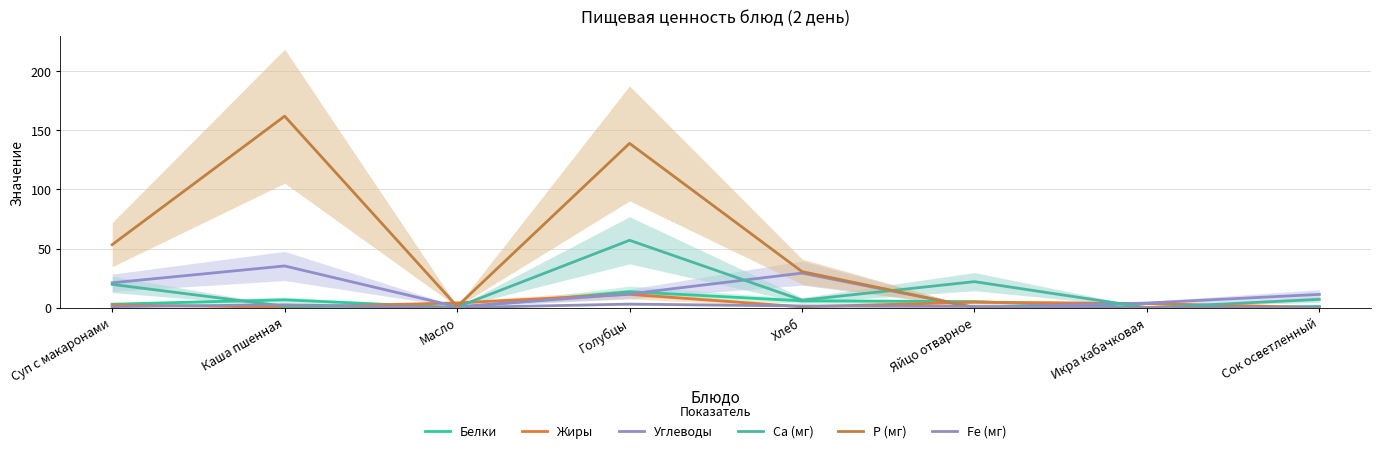

What position from the right is Суп с макаронами?

8